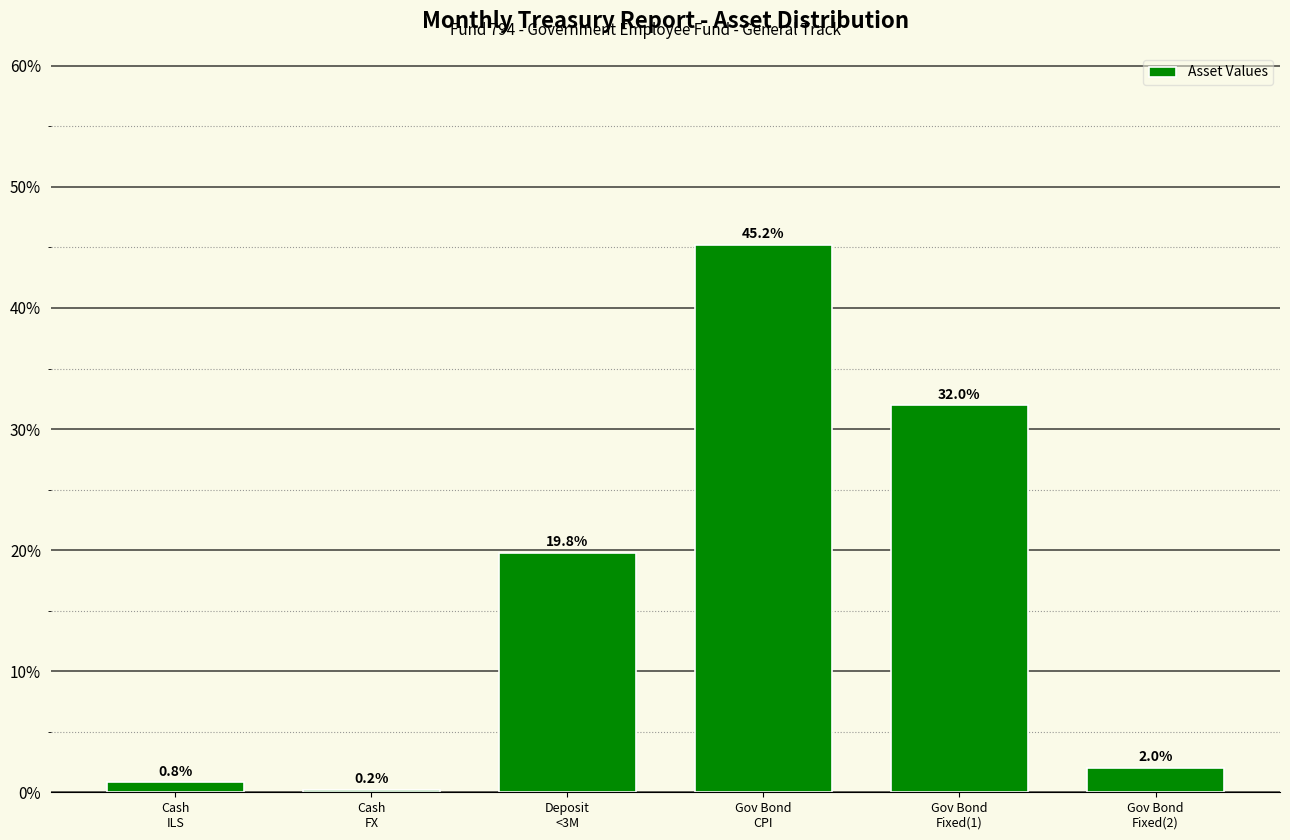

Reading left to right, list all the values displayed in this chart.

0.8	0.2	19.8	45.2	32.0	2.0